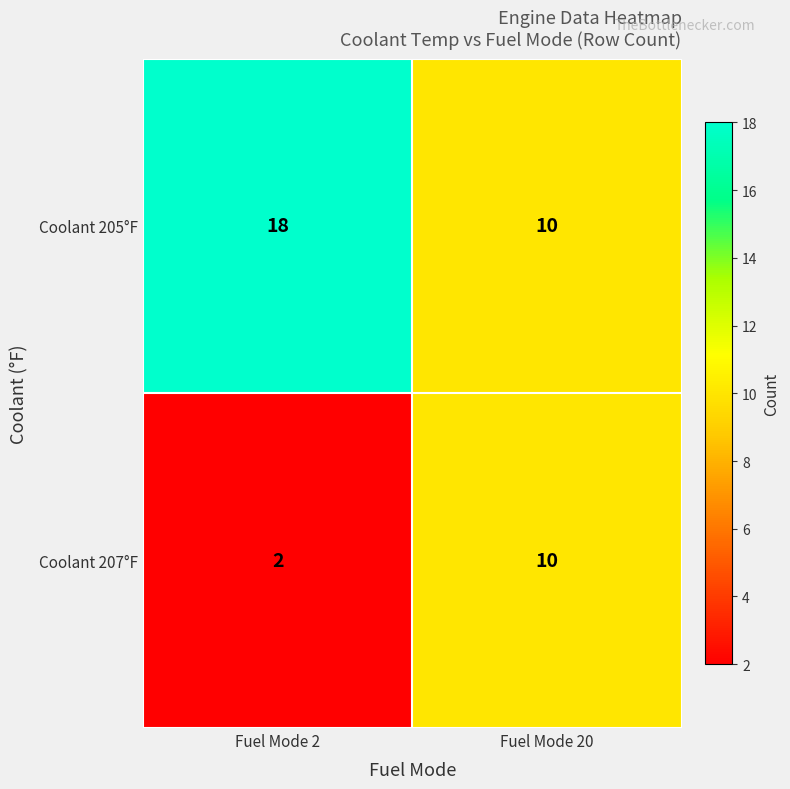

Reading left to right, list all the values displayed in this chart.

Coolant 205°F: 18	10
Coolant 207°F: 2	10